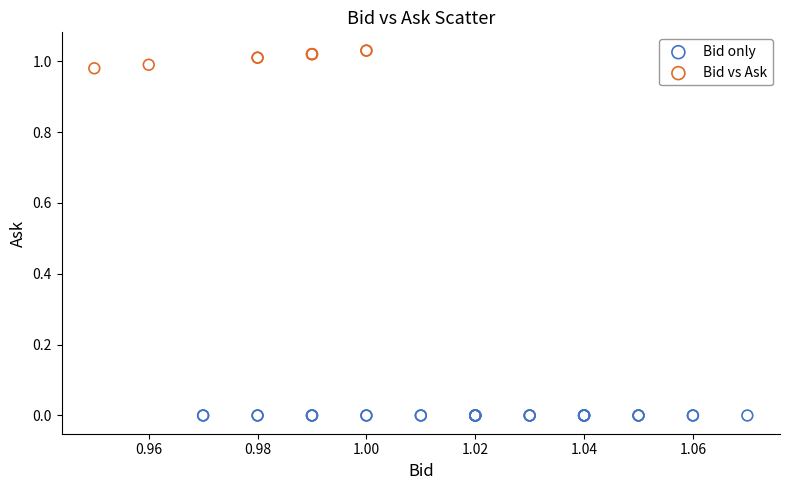

What are all the series names shown in the legend?

Bid only, Bid vs Ask